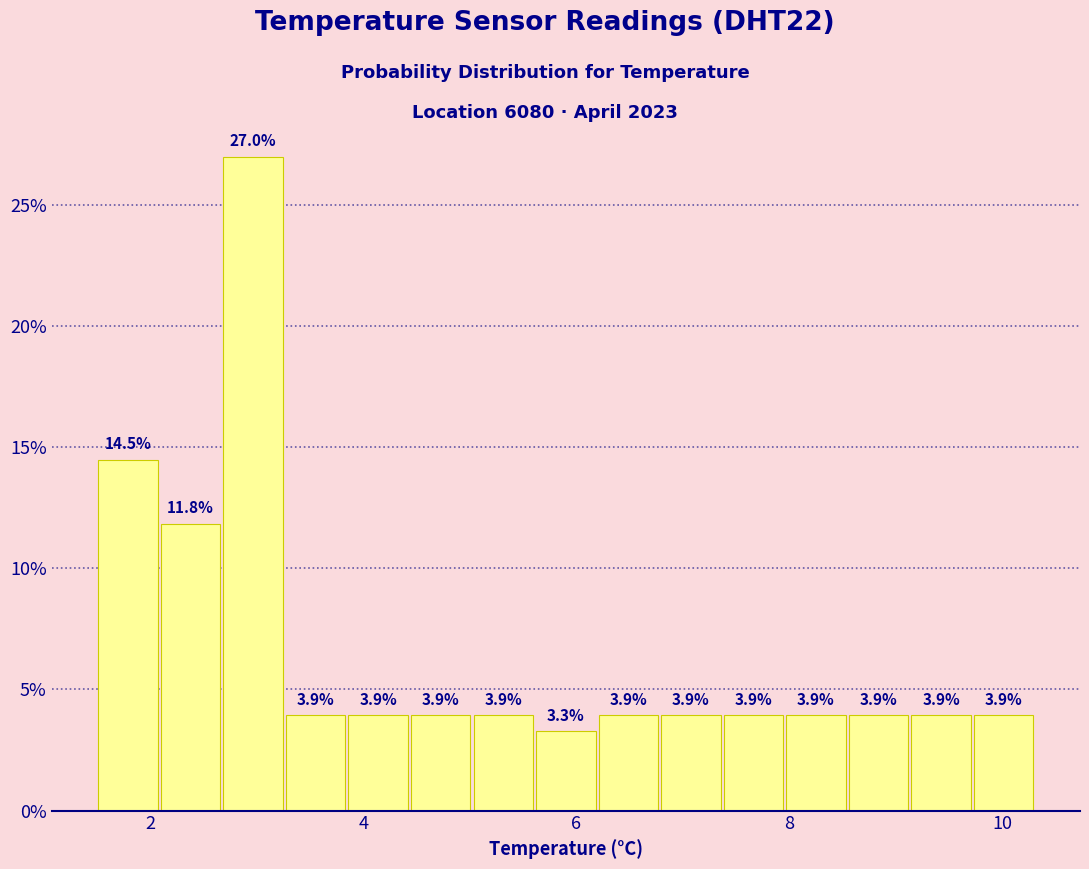

Read against the x-axis, roughly where is the centre of the tallest bar?

3.0